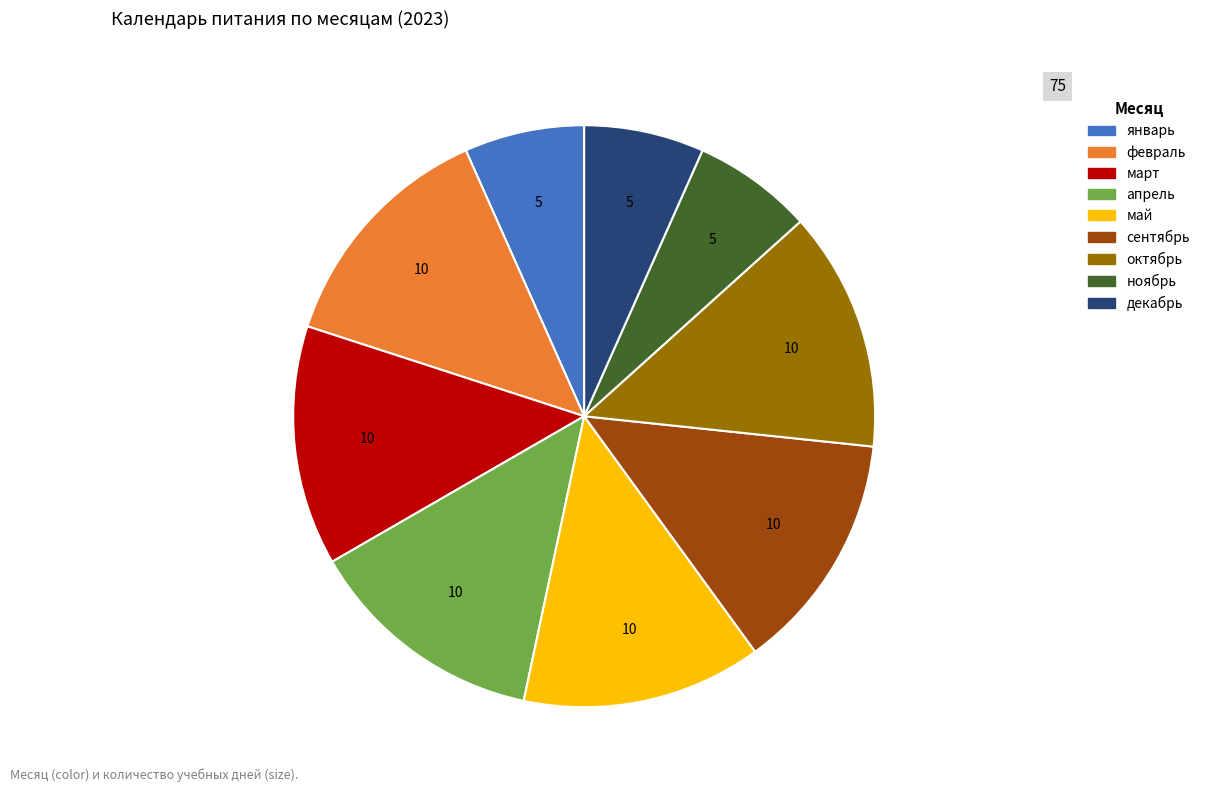

Does any single category account for the majority?

No